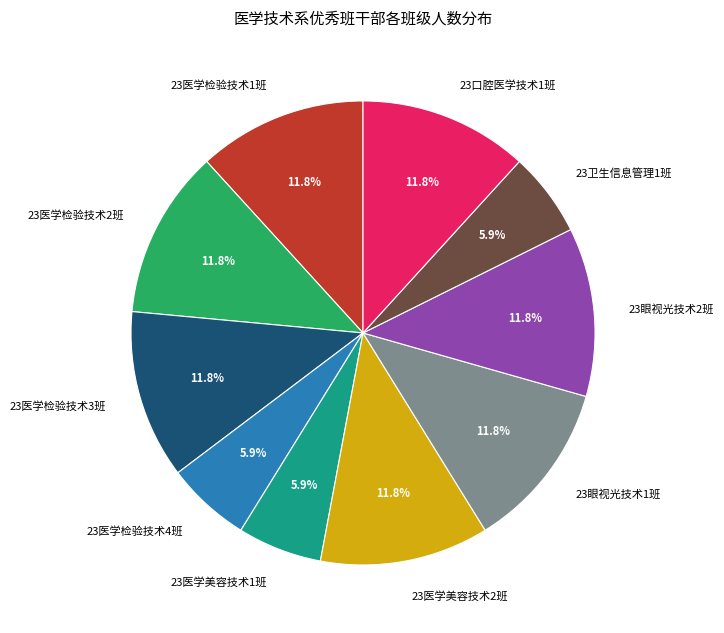

Does any single category account for the majority?

No